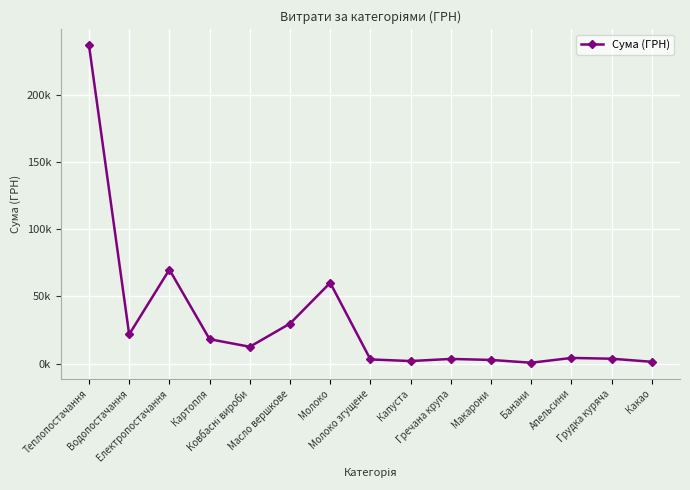

Is this an area chart (filled region under the line)?

No